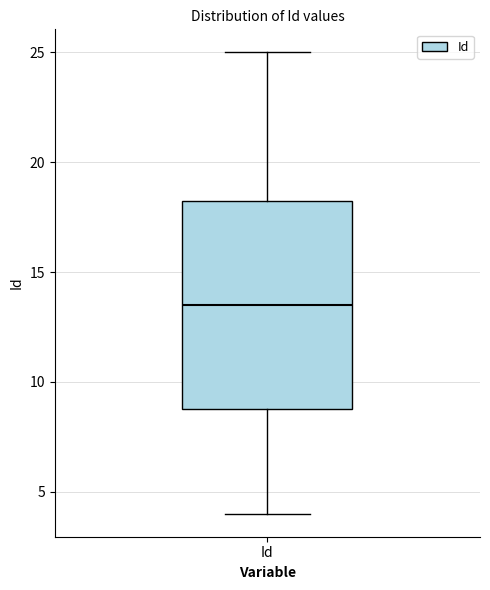

Transcribe this box plot: give where the median line is, the range the box spans, and where the two whiskers end, as read against the y-axis. The values are not printed on the chart, so give them approximately, as read against the axis.

median 13.5, box 9.0 to 18.5, whiskers 4.0 to 25.0